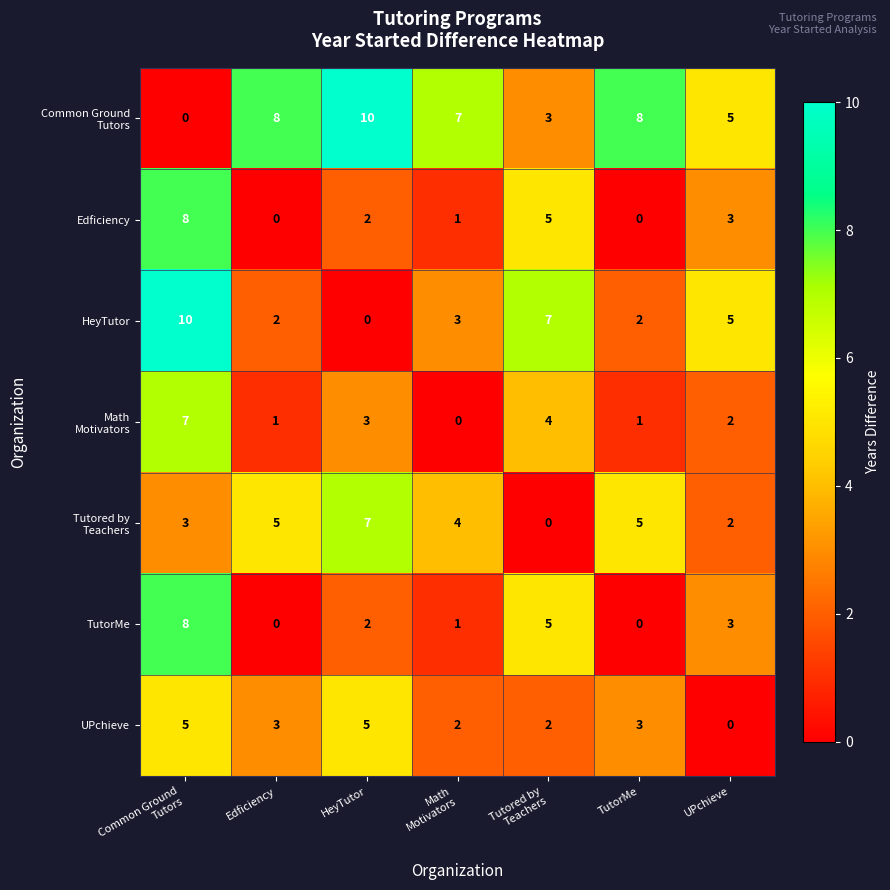

What is the greatest value displayed?

10